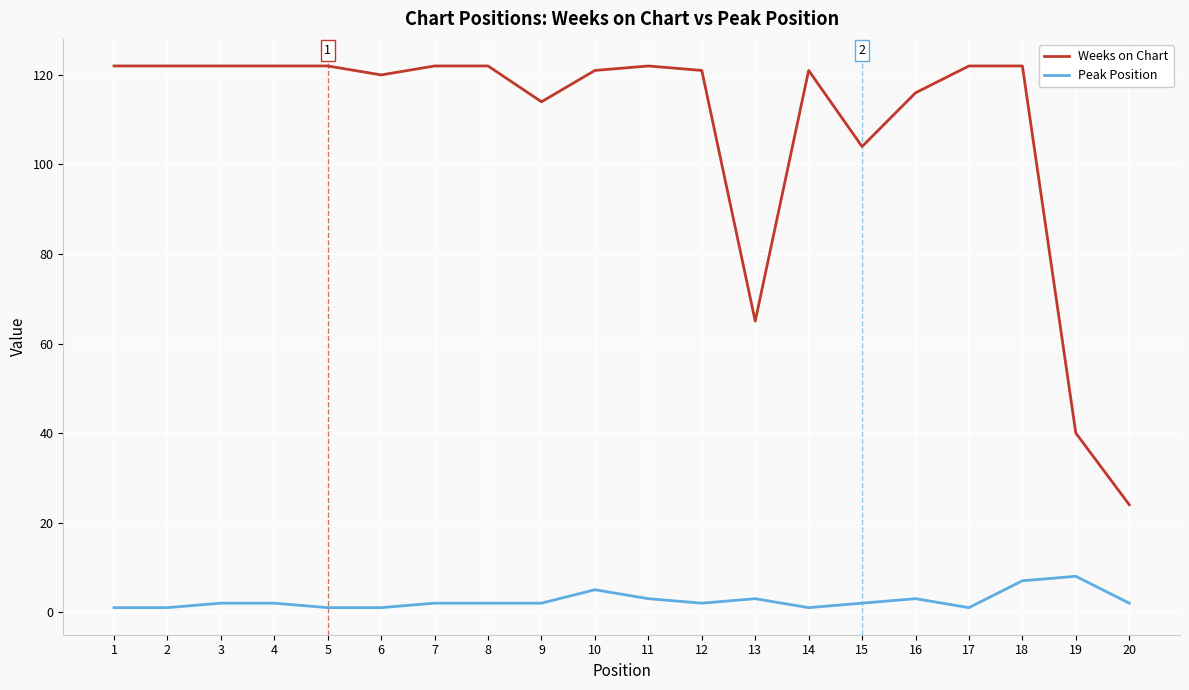

What is the maximum value shown in the chart?

122